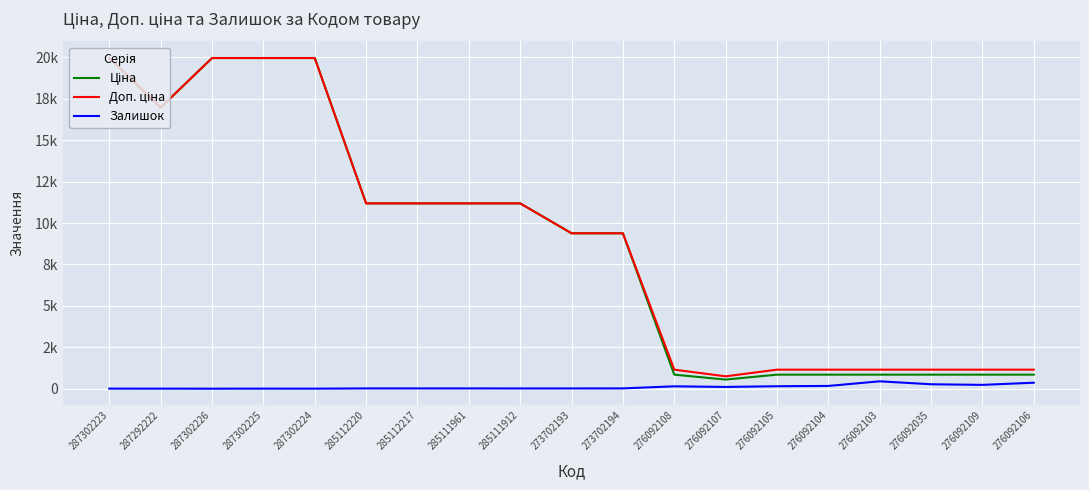

Reading left to right, what are all the values shown in this chart?

Ціна: 19964.2	16976.3	19964.2	19964.2	19964.2	11188.2	11188.2	11188.2	11188.2	9384.0	9384.0	848.4	551.5	848.4	848.4	848.4	848.4	848.4	848.4
Доп. ціна: 19964.2	16976.3	19964.2	19964.2	19964.2	11188.2	11188.2	11188.2	11188.2	9384.0	9384.0	1149.7	747.0	1149.7	1149.7	1149.7	1149.7	1149.7	1149.7
Залишок: 5.0	4.0	1.0	5.0	3.0	17.0	17.0	17.0	15.0	16.0	18.0	144.0	107.0	149.0	167.0	446.0	268.0	231.0	362.0